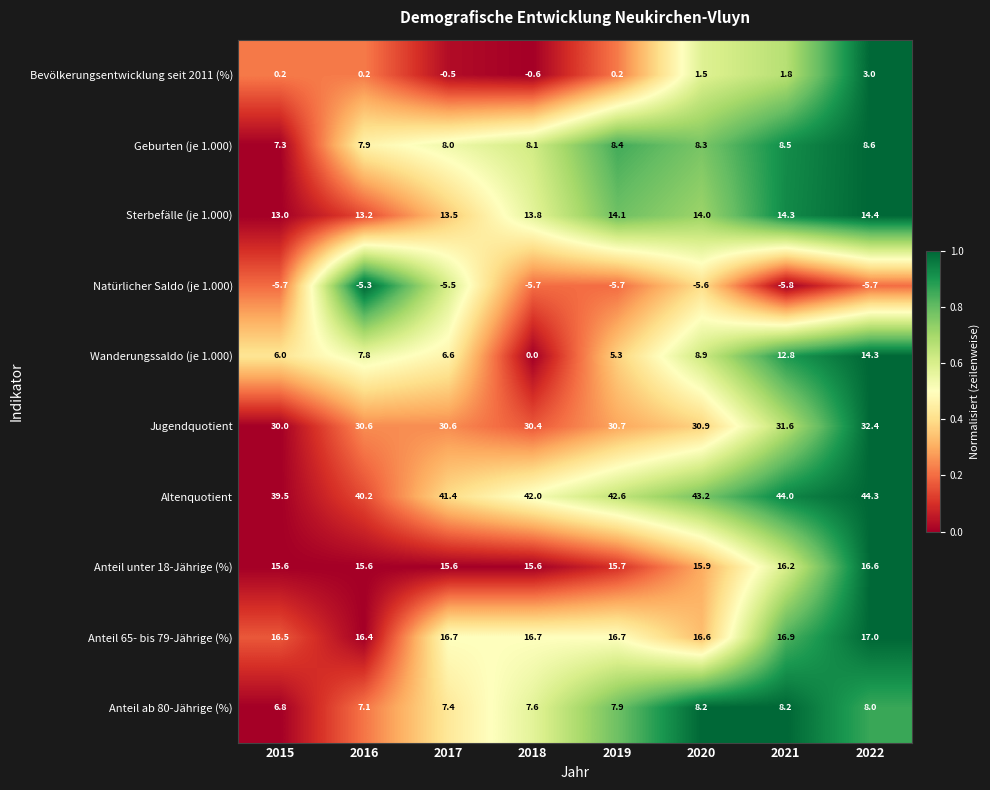

List the series in order of their peak value, lowest first.

Natürlicher Saldo (je 1.000), Bevölkerungsentwicklung seit 2011 (%), Anteil ab 80-Jährige (%), Geburten (je 1.000), Wanderungssaldo (je 1.000), Sterbefälle (je 1.000), Anteil unter 18-Jährige (%), Anteil 65- bis 79-Jährige (%), Jugendquotient, Altenquotient